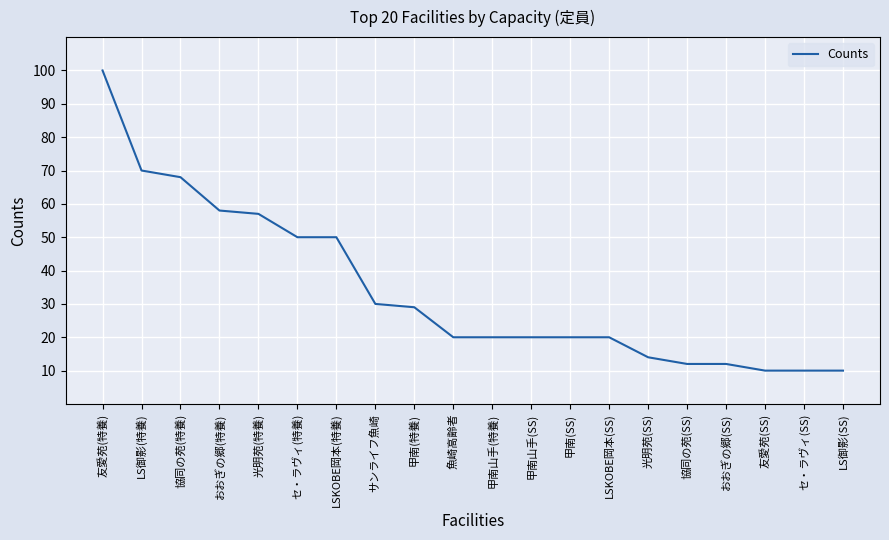

What is the difference between the second highest and minimum values?

60